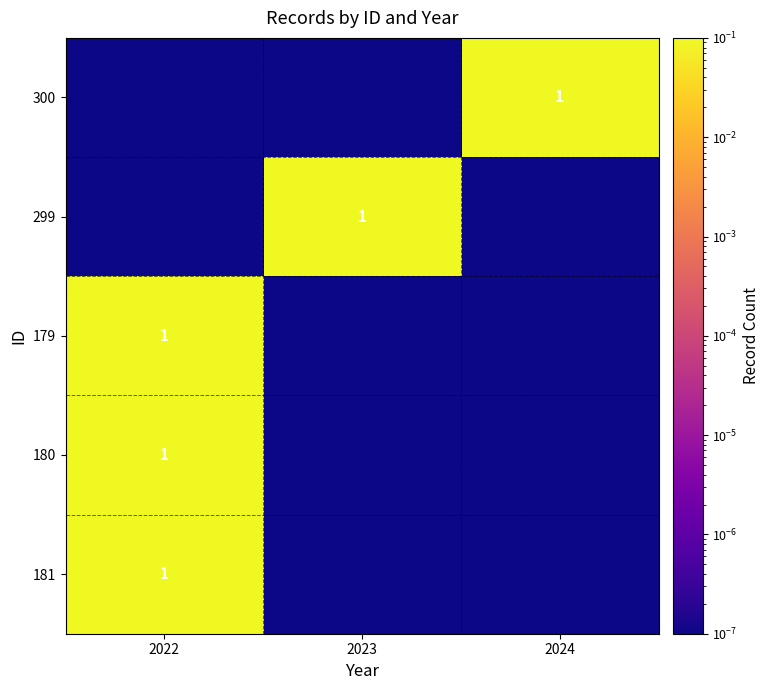

The value of 299 at 2023 is 1.0. True or false?

True